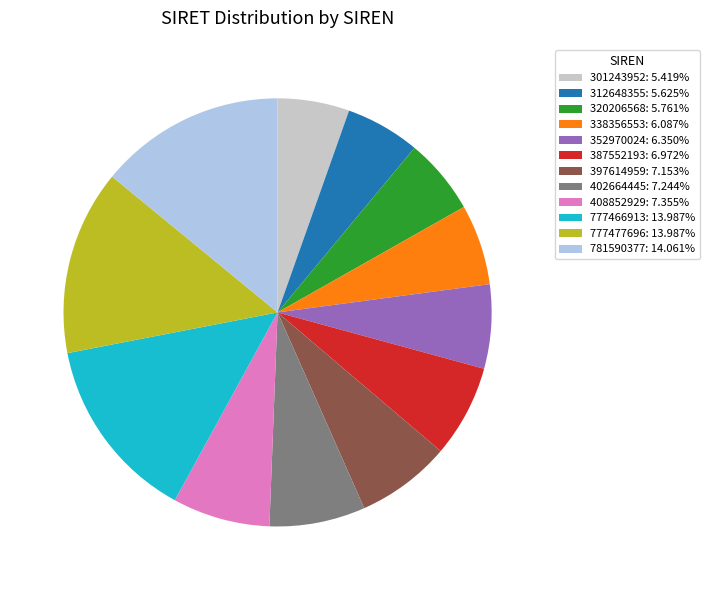

Do 301243952 and 402664445 together represent more than half of the pie?

No